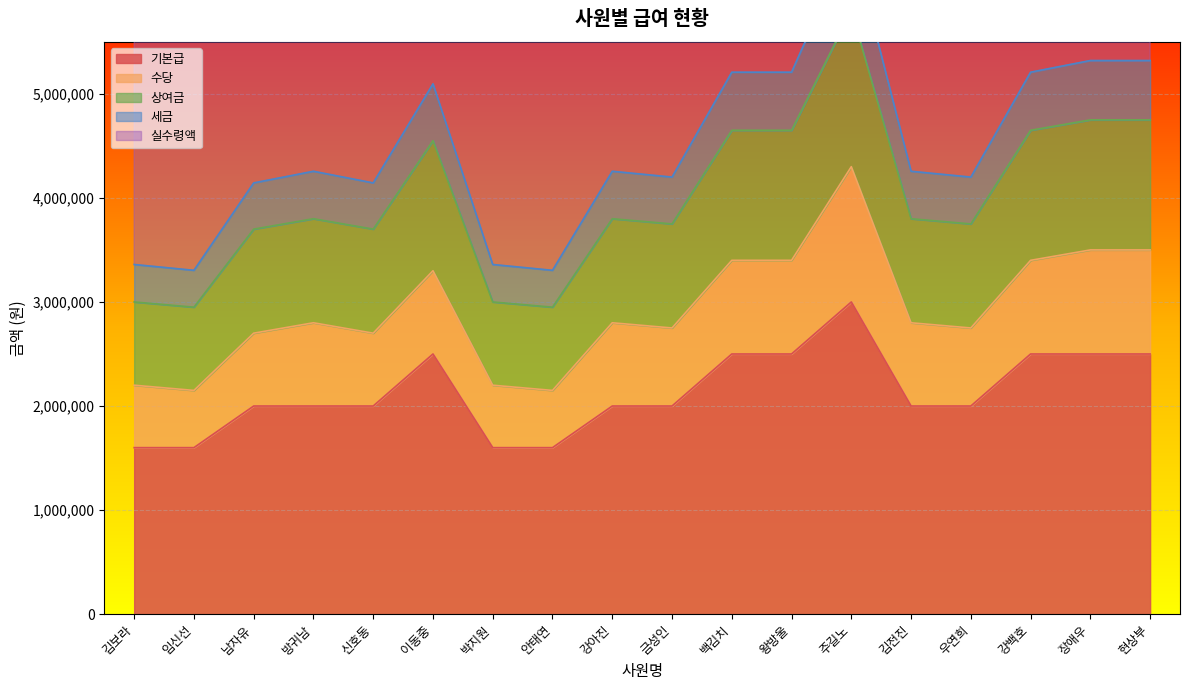

What is the sum of the 기본급 values at 김보라 and 금성인?

3600000